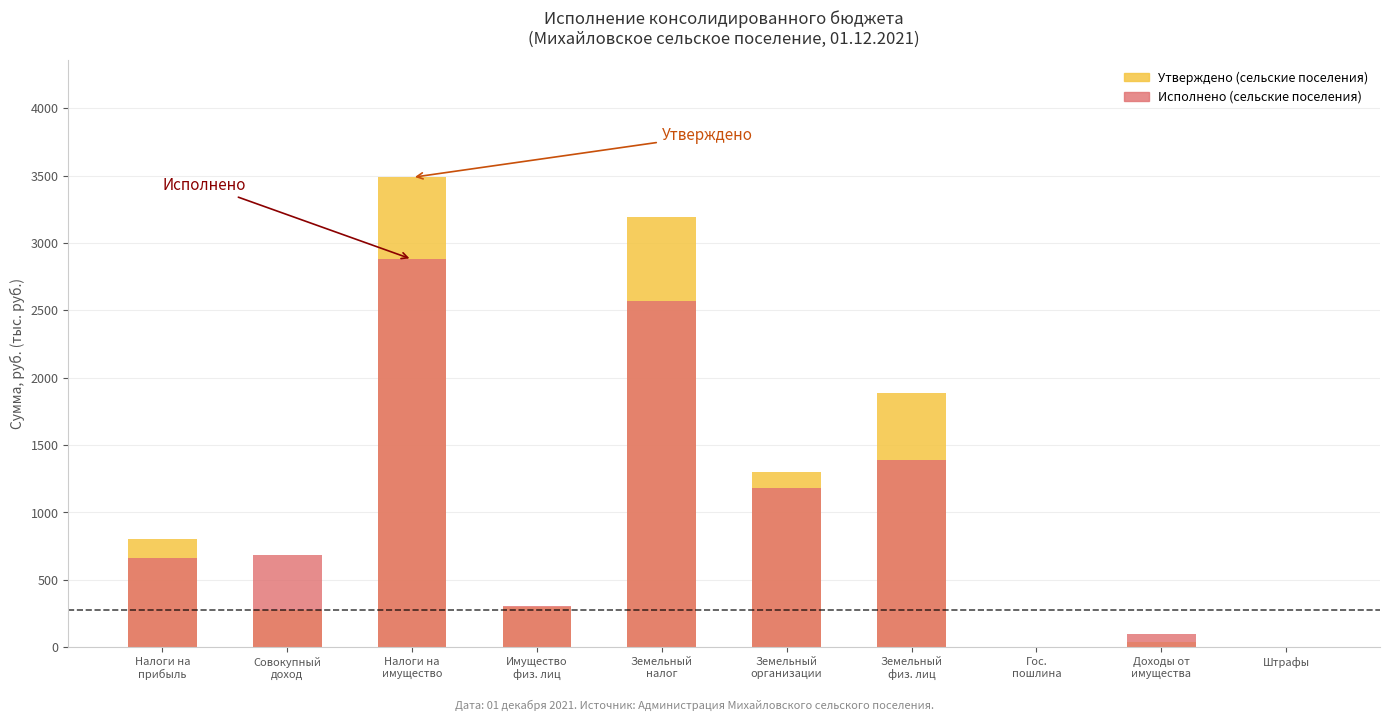

How many groups of bars are there?

10